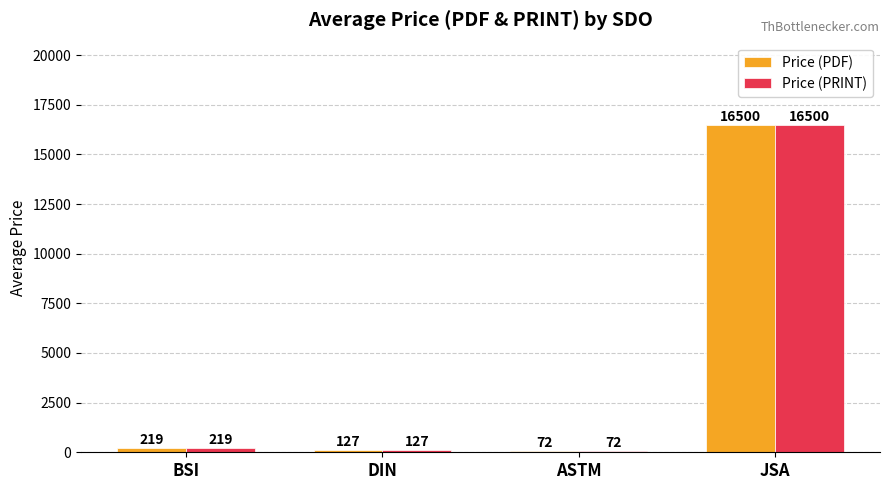

What is the difference between the maximum and second lowest values in the Price (PRINT) series?

16372.8